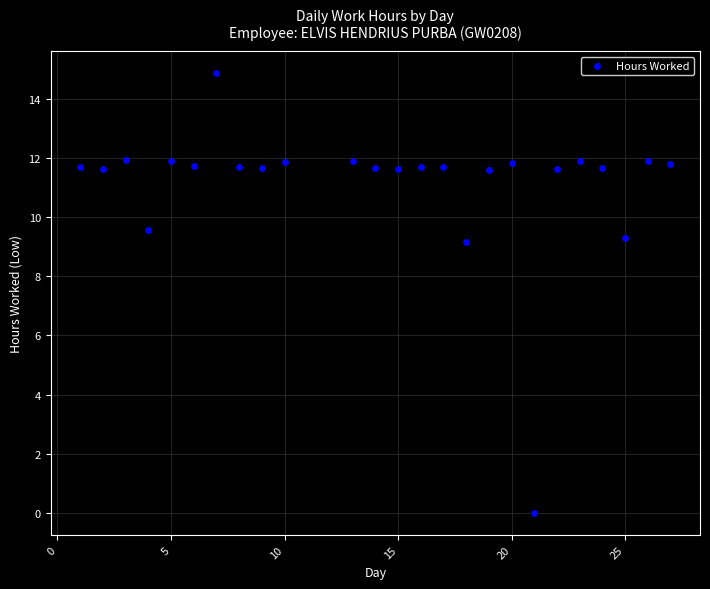

What is the range of Y values (max minus min)?

14.9